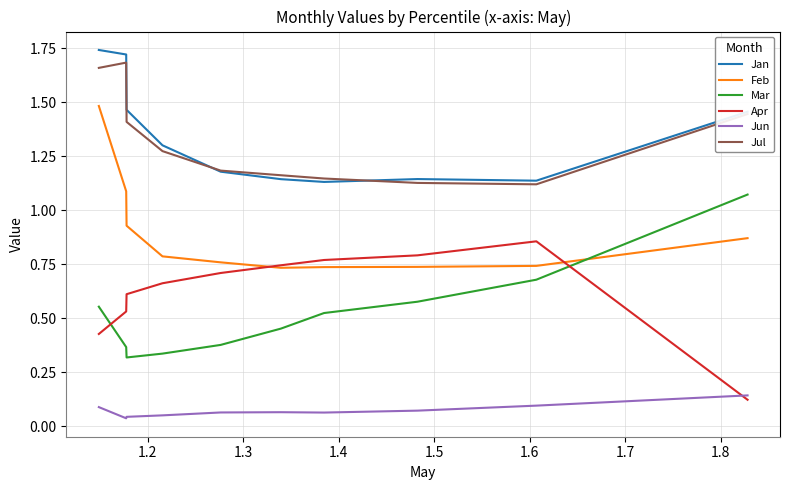

How many times do Apr and Mar cross each other?

2